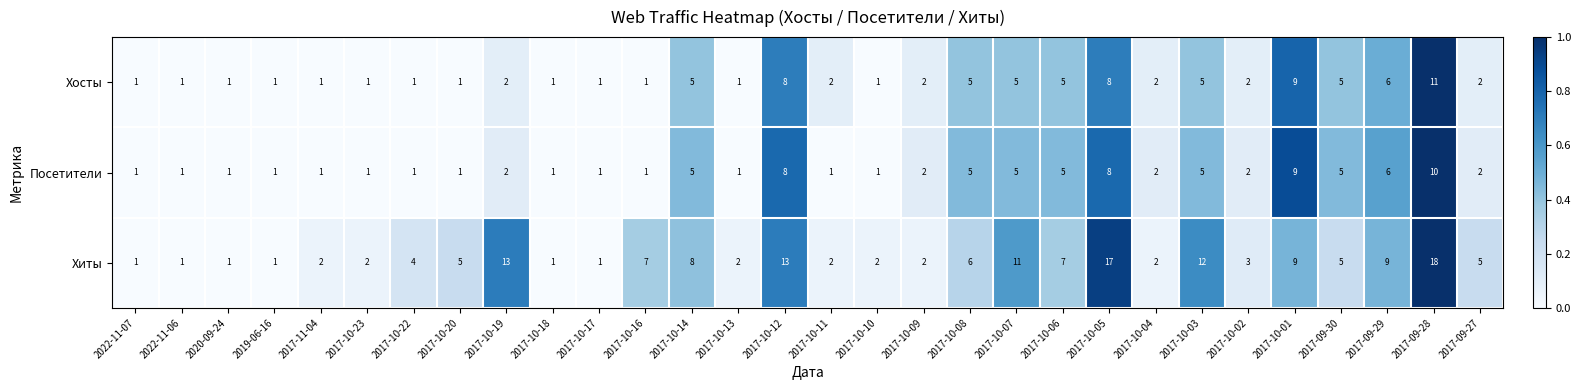

What is the difference between the second highest and minimum values in the Посетители series?

8